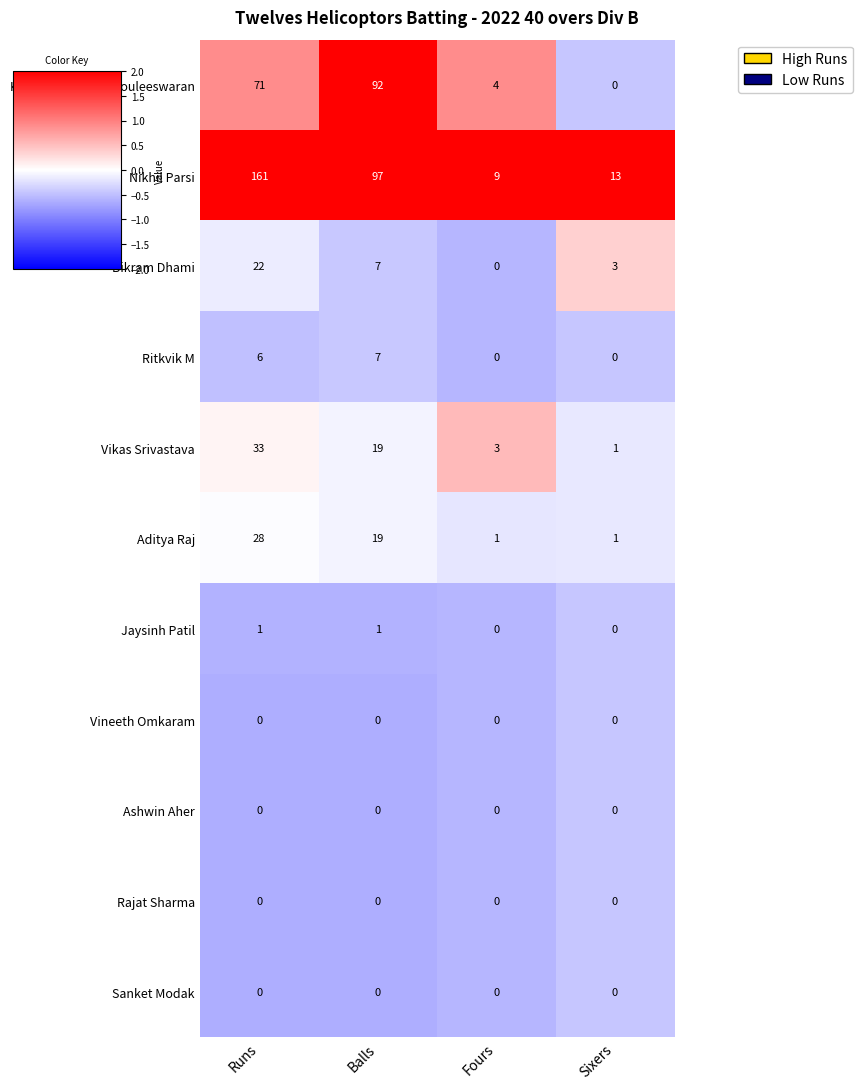

What is the total value across all series at Sixers?

18